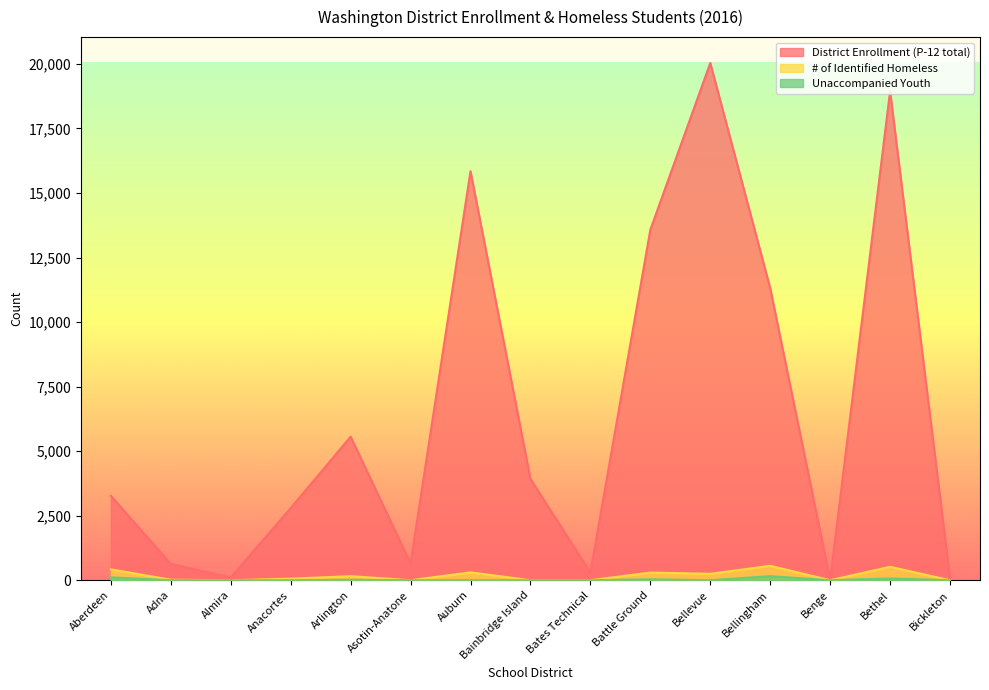

Reading right to left, extract all data points from this chart.

District Enrollment (P-12 total): 86	18951	12	11310	20038	13577	298	3922	15847	654	5560	2793	109	631	3269
# of Identified Homeless: 0	520	0	559	249	295	0	0	304	0	156	61	0	20	421
Unaccompanied Youth: 0	69	0	158	0	35	0	0	0	0	16	0	0	0	111